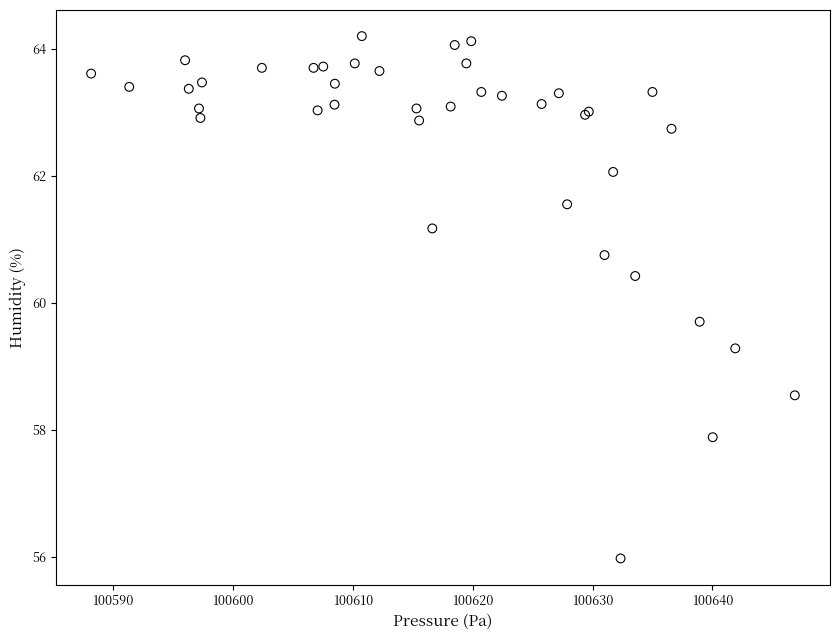

What Y value in the scatter plot is closest to 60?

59.7